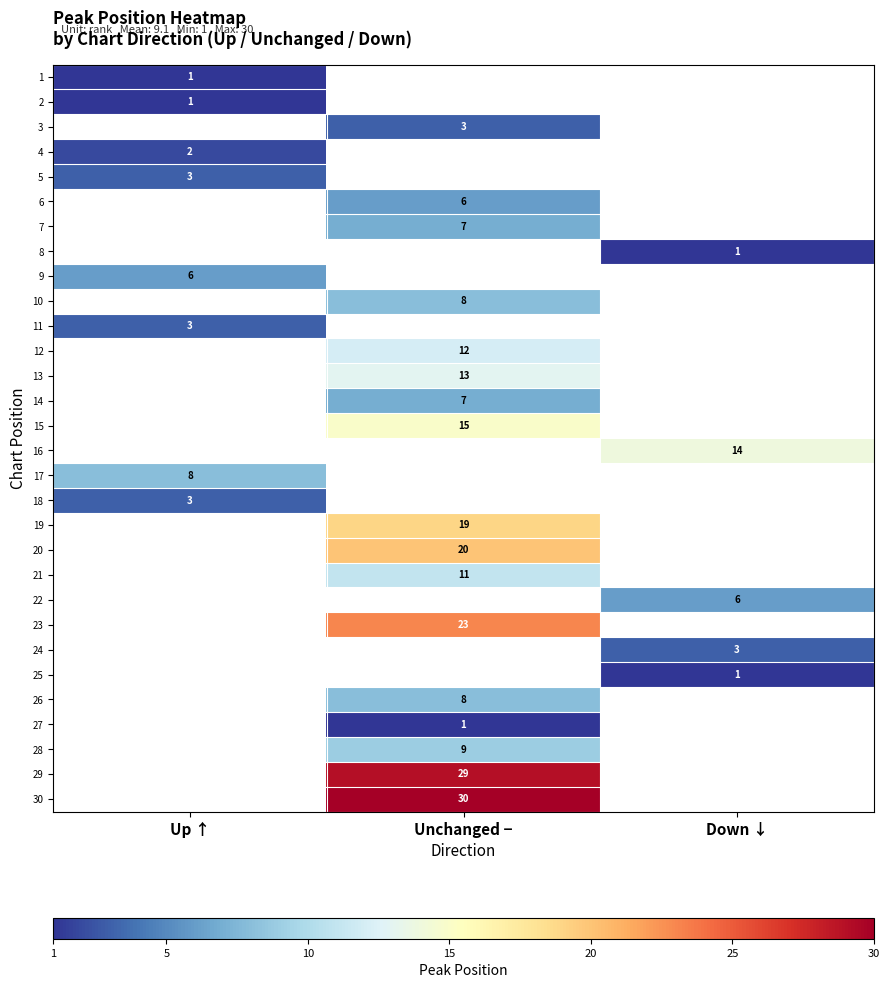

True or false: 28 has a value of 6 at Unchanged −.

False